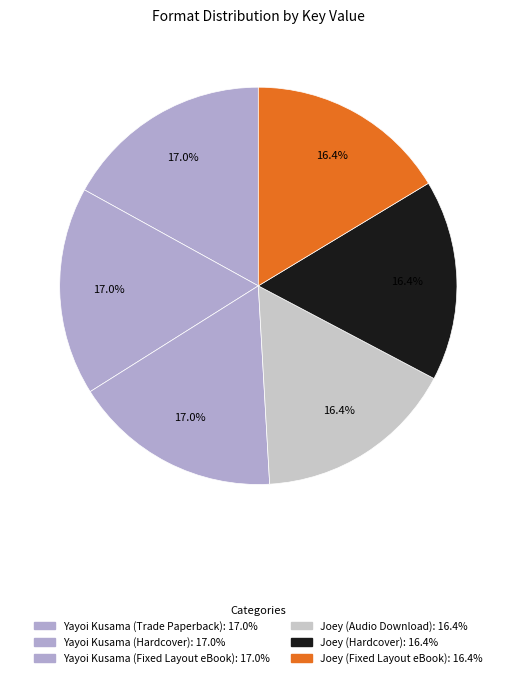

Count the number of slices in the pie.

6